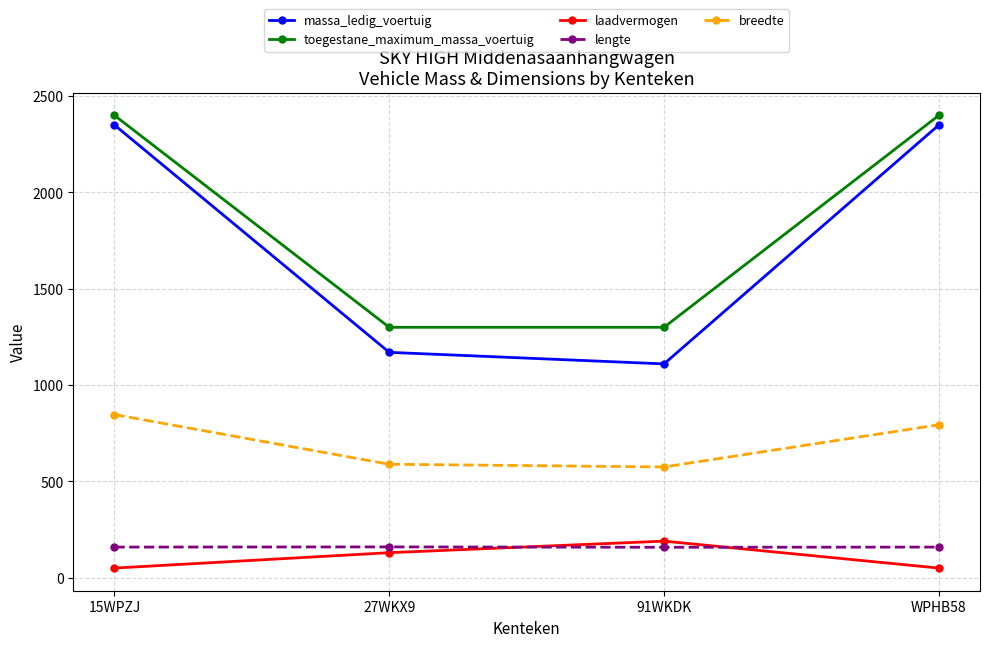

What is the average value of the toegestane_maximum_massa_voertuig series?

1850